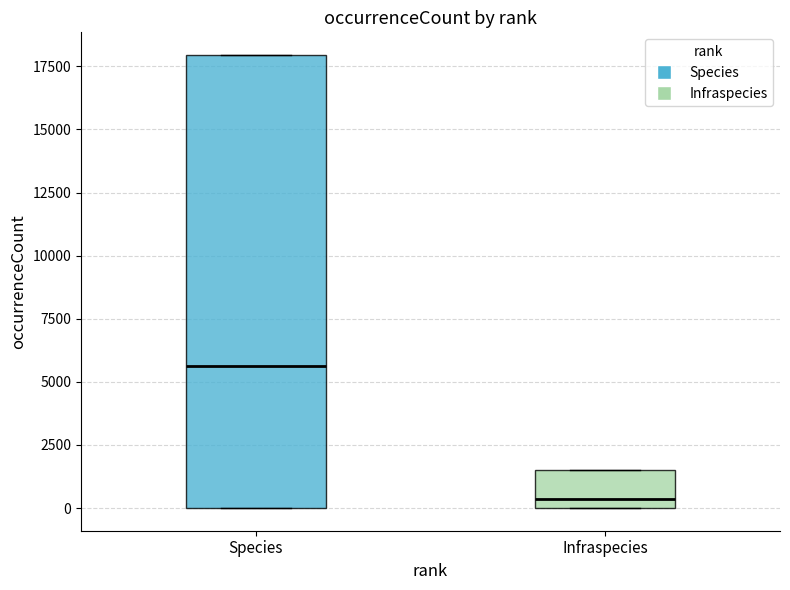

Where is the upper edge of the box for Infraspecies on the y-axis? The values are not printed on the chart, so give them approximately, as read against the axis.

1500